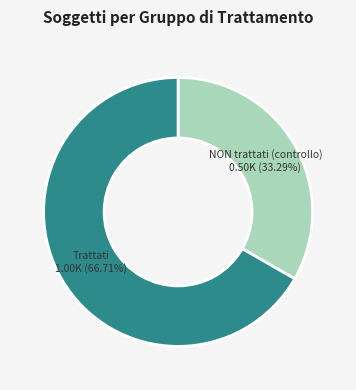

To the nearest percent, what percentage of the pie is Trattati?

67%